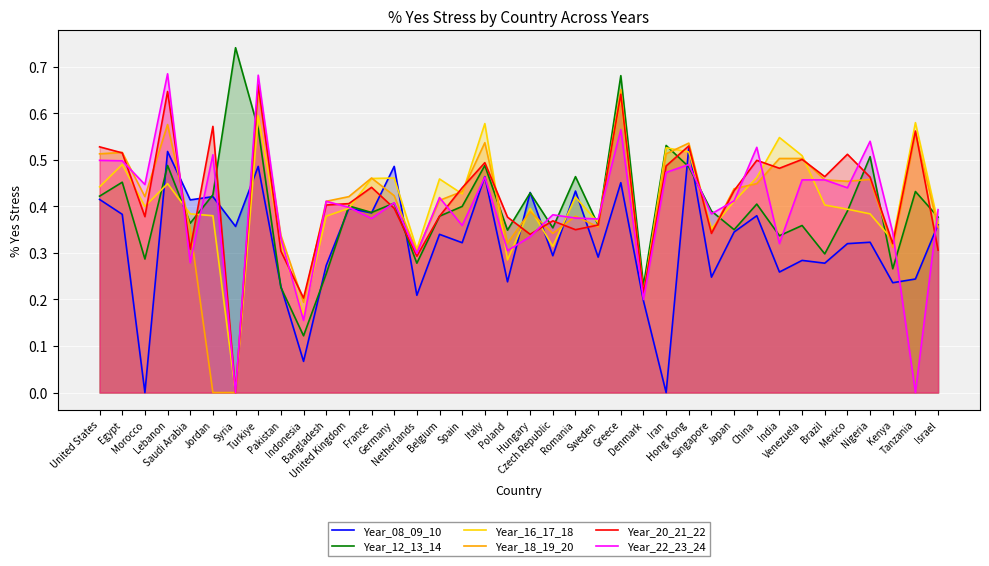

Reading left to right, extract all data points from this chart.

Year_08_09_10: 0.4	0.4	0.0	0.5	0.4	0.4	0.4	0.5	0.2	0.1	0.3	0.4	0.4	0.5	0.2	0.3	0.3	0.5	0.2	0.4	0.3	0.4	0.3	0.5	0.2	0.0	0.5	0.2	0.3	0.4	0.3	0.3	0.3	0.3	0.3	0.2	0.2	0.4
Year_12_13_14: 0.4	0.5	0.3	0.5	0.4	0.4	0.7	0.6	0.2	0.1	0.3	0.4	0.4	0.4	0.3	0.4	0.4	0.5	0.3	0.4	0.4	0.5	0.4	0.7	0.2	0.5	0.5	0.4	0.3	0.4	0.3	0.4	0.3	0.4	0.5	0.3	0.4	0.4
Year_16_17_18: 0.4	0.5	0.4	0.4	0.4	0.4	0.0	0.6	0.3	0.2	0.4	0.4	0.5	0.5	0.3	0.5	0.4	0.6	0.3	0.4	0.3	0.4	0.4	0.6	0.2	0.5	0.5	0.4	0.4	0.5	0.5	0.5	0.4	0.4	0.4	0.3	0.6	0.4
Year_18_19_20: 0.5	0.5	0.4	0.6	0.4	0.0	0.0	0.6	0.3	0.2	0.4	0.4	0.5	0.4	0.3	0.4	0.4	0.5	0.3	0.4	0.3	0.4	0.4	0.7	0.2	0.5	0.5	0.3	0.4	0.4	0.5	0.5	0.5	0.5	0.5	0.3	0.6	0.4
Year_20_21_22: 0.5	0.5	0.4	0.6	0.3	0.6	0.0	0.7	0.3	0.2	0.4	0.4	0.4	0.4	0.3	0.4	0.4	0.5	0.4	0.3	0.4	0.3	0.4	0.6	0.2	0.5	0.5	0.3	0.4	0.5	0.5	0.5	0.5	0.5	0.5	0.3	0.6	0.3
Year_22_23_24: 0.5	0.5	0.4	0.7	0.3	0.5	0.0	0.7	0.3	0.2	0.4	0.4	0.4	0.4	0.3	0.4	0.4	0.5	0.3	0.3	0.4	0.4	0.4	0.6	0.2	0.5	0.5	0.4	0.4	0.5	0.3	0.5	0.5	0.4	0.5	0.3	0.0	0.4